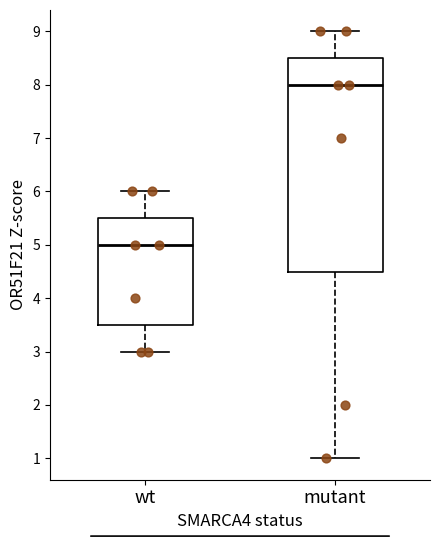

Reading left to right, read every box against the y-axis: the position of its median line, the range the box covers, and the ends of its whiskers. The values are not printed on the chart, so give them approximately, as read against the axis.

wt: median 5.0, box 3.5 to 5.5, whiskers 3.0 to 6.0
mutant: median 8.0, box 4.5 to 8.5, whiskers 1.0 to 9.0